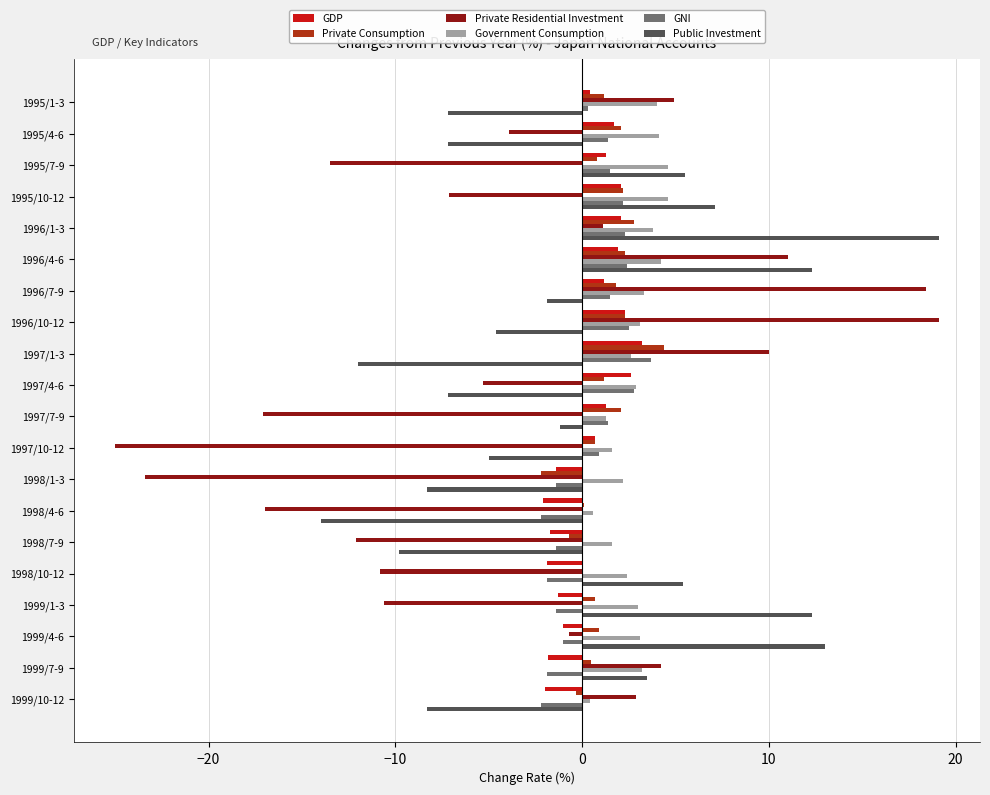

Is it true that Public Investment equals -6.1 at 1996/10-12?

False